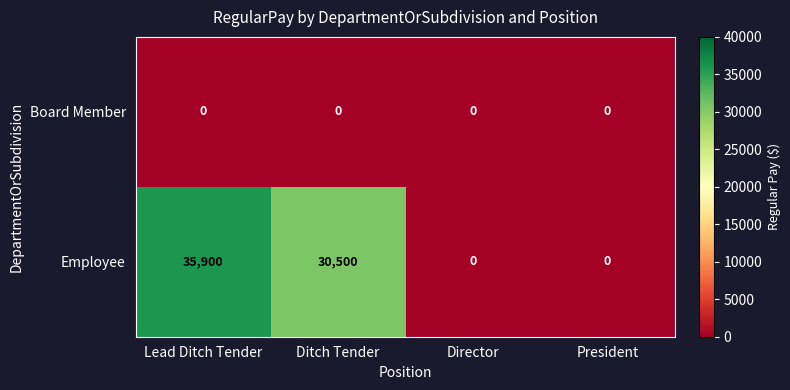

Is it true that Employee equals 21010 at Lead Ditch Tender?

False